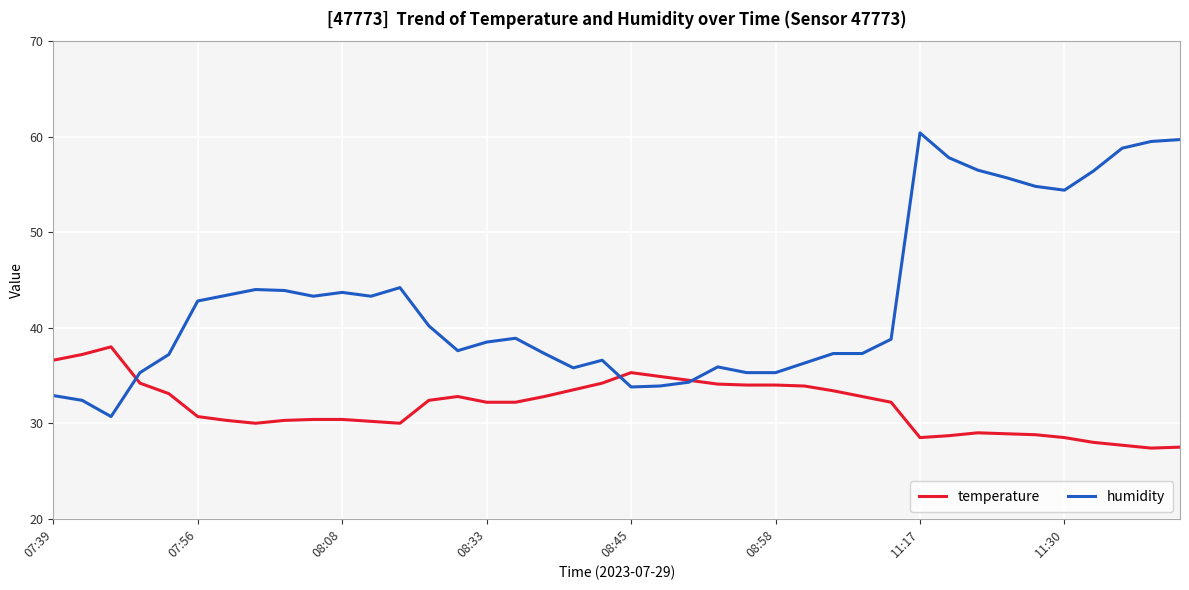

How many intersections are there between humidity and temperature?

3